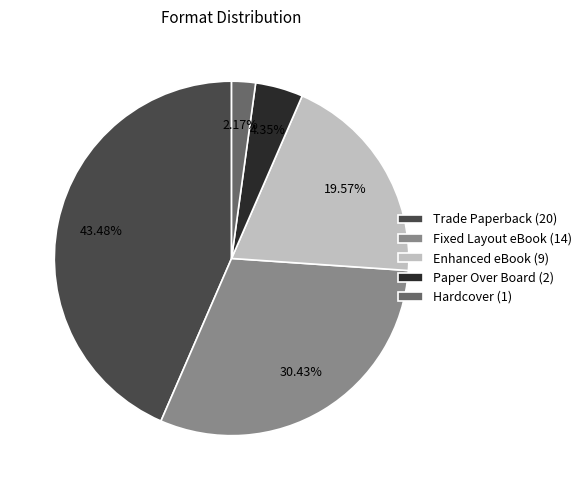

To the nearest percent, what percentage of the pie is Trade Paperback?

43%